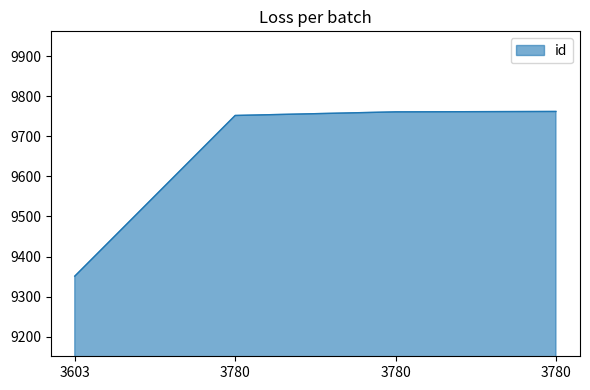

How many distinct data groups are displayed?

1